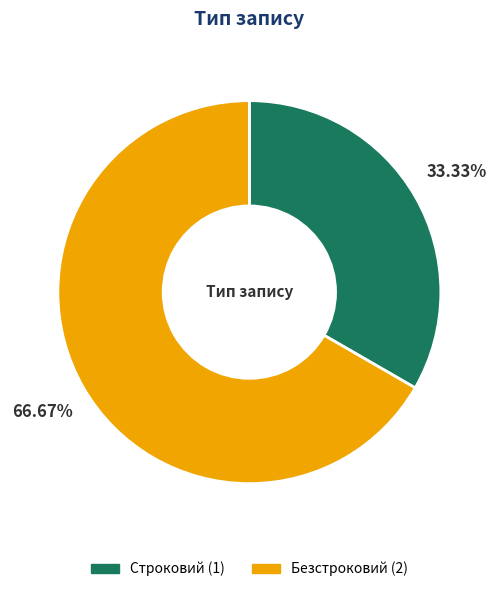

Which has a higher value, Безстроковий or Строковий?

Безстроковий